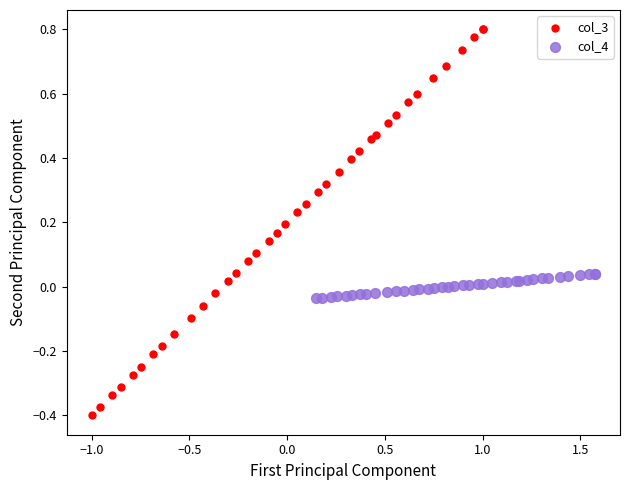

Which series has the widest spread of Y values?

col_3